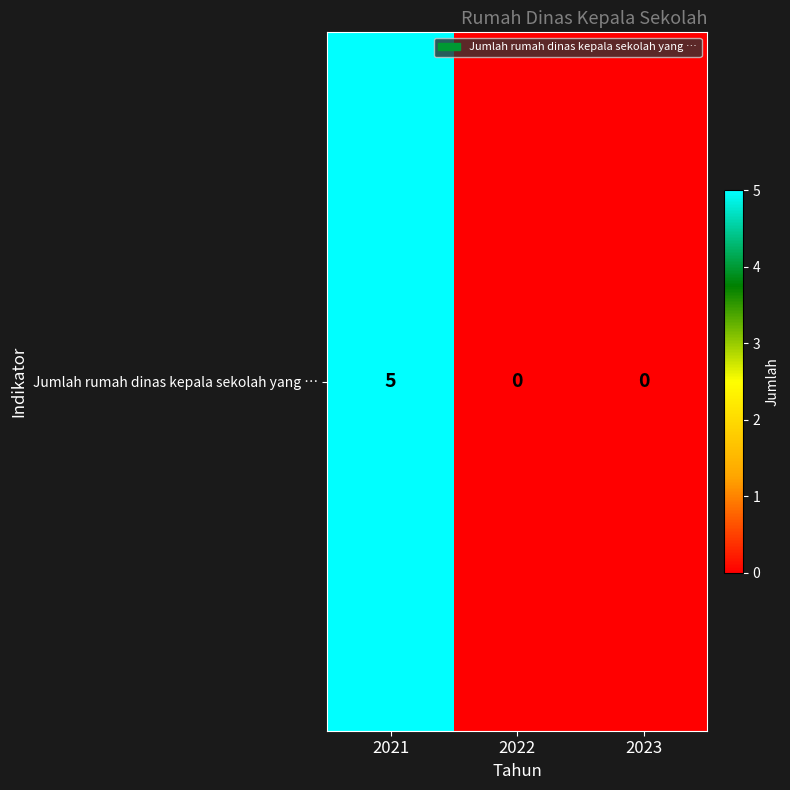

True or false: the data shows 3 at 2022.

False